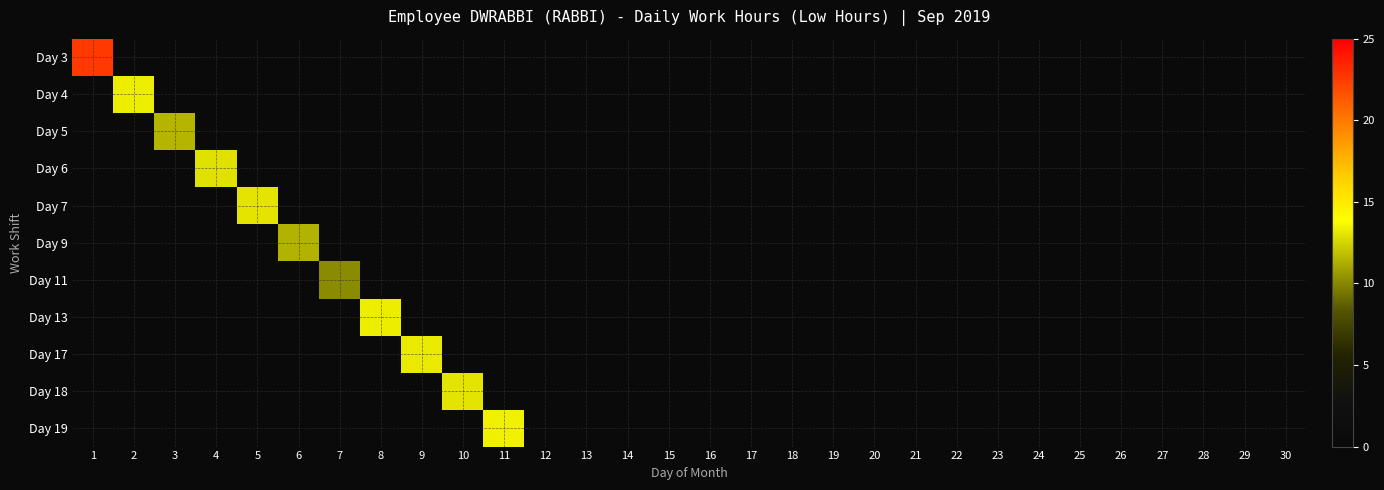

Reading right to left, list all the values displayed in this chart.

Day 3: 30=0.0	29=0.0	28=0.0	27=0.0	26=0.0	25=0.0	24=0.0	23=0.0	22=0.0	21=0.0	20=0.0	19=0.0	18=0.0	17=0.0	16=0.0	15=0.0	14=0.0	13=0.0	12=0.0	11=0.0	10=0.0	9=0.0	8=0.0	7=0.0	6=0.0	5=0.0	4=0.0	3=0.0	2=0.0	1=22.6
Day 4: 30=0.0	29=0.0	28=0.0	27=0.0	26=0.0	25=0.0	24=0.0	23=0.0	22=0.0	21=0.0	20=0.0	19=0.0	18=0.0	17=0.0	16=0.0	15=0.0	14=0.0	13=0.0	12=0.0	11=0.0	10=0.0	9=0.0	8=0.0	7=0.0	6=0.0	5=0.0	4=0.0	3=0.0	2=13.3	1=0.0
Day 5: 30=0.0	29=0.0	28=0.0	27=0.0	26=0.0	25=0.0	24=0.0	23=0.0	22=0.0	21=0.0	20=0.0	19=0.0	18=0.0	17=0.0	16=0.0	15=0.0	14=0.0	13=0.0	12=0.0	11=0.0	10=0.0	9=0.0	8=0.0	7=0.0	6=0.0	5=0.0	4=0.0	3=11.4	2=0.0	1=0.0
Day 6: 30=0.0	29=0.0	28=0.0	27=0.0	26=0.0	25=0.0	24=0.0	23=0.0	22=0.0	21=0.0	20=0.0	19=0.0	18=0.0	17=0.0	16=0.0	15=0.0	14=0.0	13=0.0	12=0.0	11=0.0	10=0.0	9=0.0	8=0.0	7=0.0	6=0.0	5=0.0	4=12.9	3=0.0	2=0.0	1=0.0
Day 7: 30=0.0	29=0.0	28=0.0	27=0.0	26=0.0	25=0.0	24=0.0	23=0.0	22=0.0	21=0.0	20=0.0	19=0.0	18=0.0	17=0.0	16=0.0	15=0.0	14=0.0	13=0.0	12=0.0	11=0.0	10=0.0	9=0.0	8=0.0	7=0.0	6=0.0	5=13.1	4=0.0	3=0.0	2=0.0	1=0.0
Day 9: 30=0.0	29=0.0	28=0.0	27=0.0	26=0.0	25=0.0	24=0.0	23=0.0	22=0.0	21=0.0	20=0.0	19=0.0	18=0.0	17=0.0	16=0.0	15=0.0	14=0.0	13=0.0	12=0.0	11=0.0	10=0.0	9=0.0	8=0.0	7=0.0	6=11.3	5=0.0	4=0.0	3=0.0	2=0.0	1=0.0
Day 11: 30=0.0	29=0.0	28=0.0	27=0.0	26=0.0	25=0.0	24=0.0	23=0.0	22=0.0	21=0.0	20=0.0	19=0.0	18=0.0	17=0.0	16=0.0	15=0.0	14=0.0	13=0.0	12=0.0	11=0.0	10=0.0	9=0.0	8=0.0	7=10.1	6=0.0	5=0.0	4=0.0	3=0.0	2=0.0	1=0.0
Day 13: 30=0.0	29=0.0	28=0.0	27=0.0	26=0.0	25=0.0	24=0.0	23=0.0	22=0.0	21=0.0	20=0.0	19=0.0	18=0.0	17=0.0	16=0.0	15=0.0	14=0.0	13=0.0	12=0.0	11=0.0	10=0.0	9=0.0	8=13.3	7=0.0	6=0.0	5=0.0	4=0.0	3=0.0	2=0.0	1=0.0
Day 17: 30=0.0	29=0.0	28=0.0	27=0.0	26=0.0	25=0.0	24=0.0	23=0.0	22=0.0	21=0.0	20=0.0	19=0.0	18=0.0	17=0.0	16=0.0	15=0.0	14=0.0	13=0.0	12=0.0	11=0.0	10=0.0	9=13.2	8=0.0	7=0.0	6=0.0	5=0.0	4=0.0	3=0.0	2=0.0	1=0.0
Day 18: 30=0.0	29=0.0	28=0.0	27=0.0	26=0.0	25=0.0	24=0.0	23=0.0	22=0.0	21=0.0	20=0.0	19=0.0	18=0.0	17=0.0	16=0.0	15=0.0	14=0.0	13=0.0	12=0.0	11=0.0	10=13.0	9=0.0	8=0.0	7=0.0	6=0.0	5=0.0	4=0.0	3=0.0	2=0.0	1=0.0
Day 19: 30=0.0	29=0.0	28=0.0	27=0.0	26=0.0	25=0.0	24=0.0	23=0.0	22=0.0	21=0.0	20=0.0	19=0.0	18=0.0	17=0.0	16=0.0	15=0.0	14=0.0	13=0.0	12=0.0	11=13.4	10=0.0	9=0.0	8=0.0	7=0.0	6=0.0	5=0.0	4=0.0	3=0.0	2=0.0	1=0.0